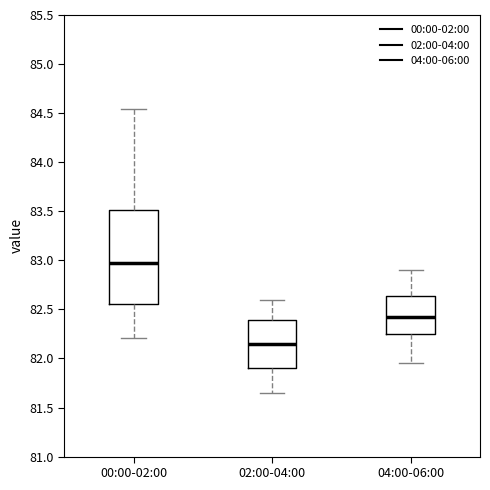

Reading left to right, read every box against the y-axis: the position of its median line, the range the box covers, and the ends of its whiskers. The values are not printed on the chart, so give them approximately, as read against the axis.

00:00-02:00: median 82.95, box 82.55 to 83.50, whiskers 82.20 to 84.55
02:00-04:00: median 82.15, box 81.90 to 82.40, whiskers 81.65 to 82.60
04:00-06:00: median 82.45, box 82.25 to 82.65, whiskers 81.95 to 82.90